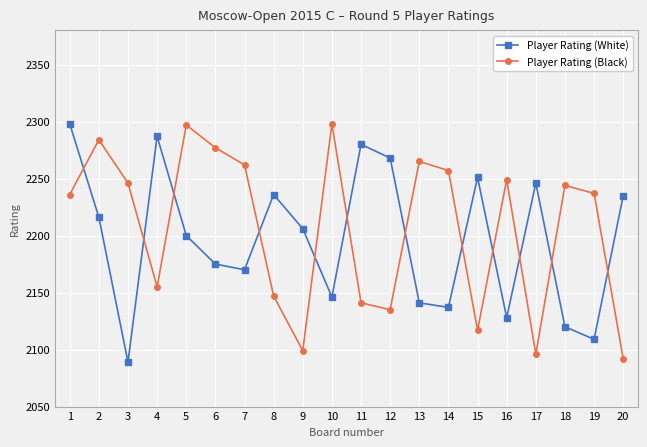

How many lines are shown in the chart?

2